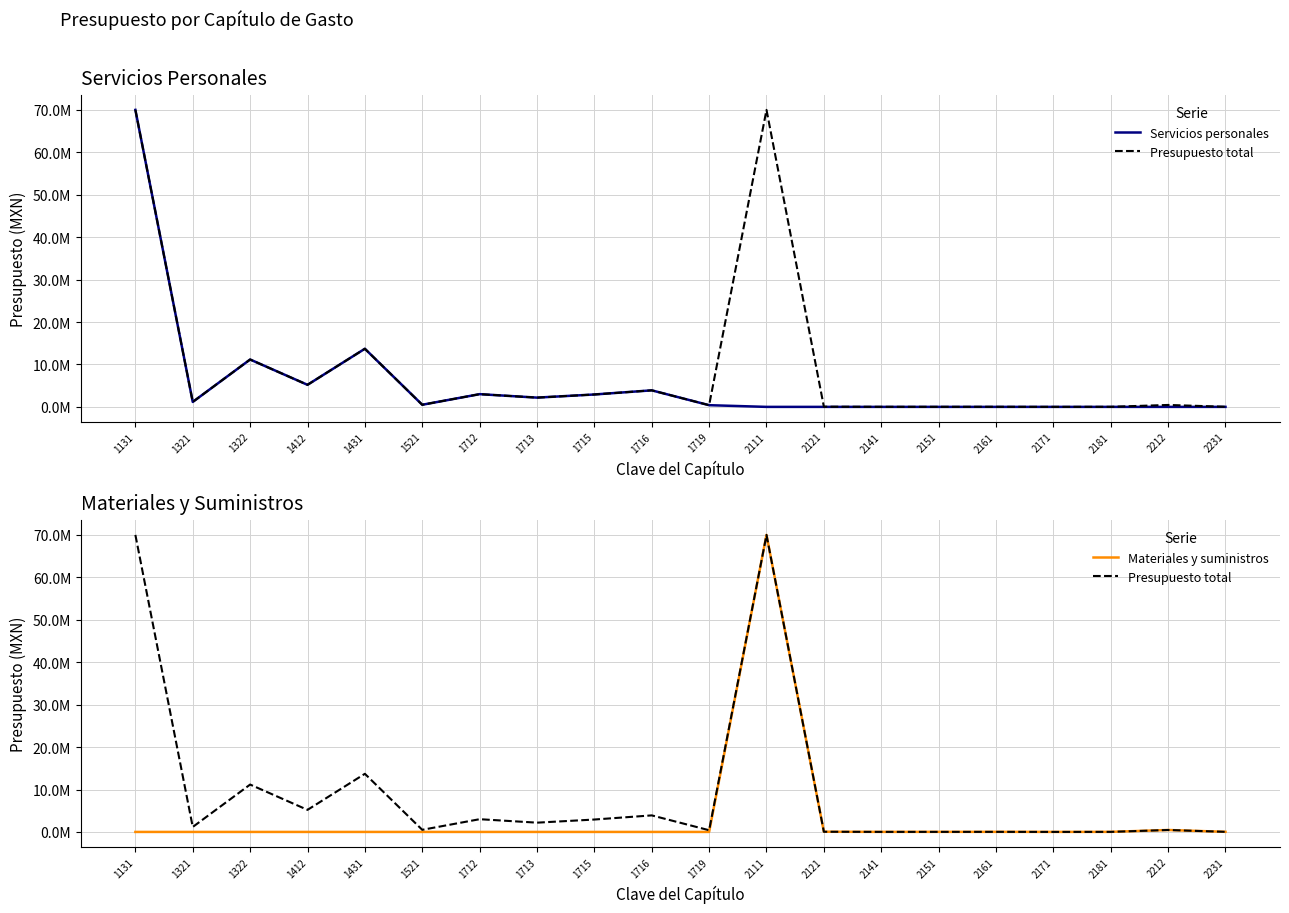

What are all the series names shown in the legend?

Servicios personales, Presupuesto total, Materiales y suministros